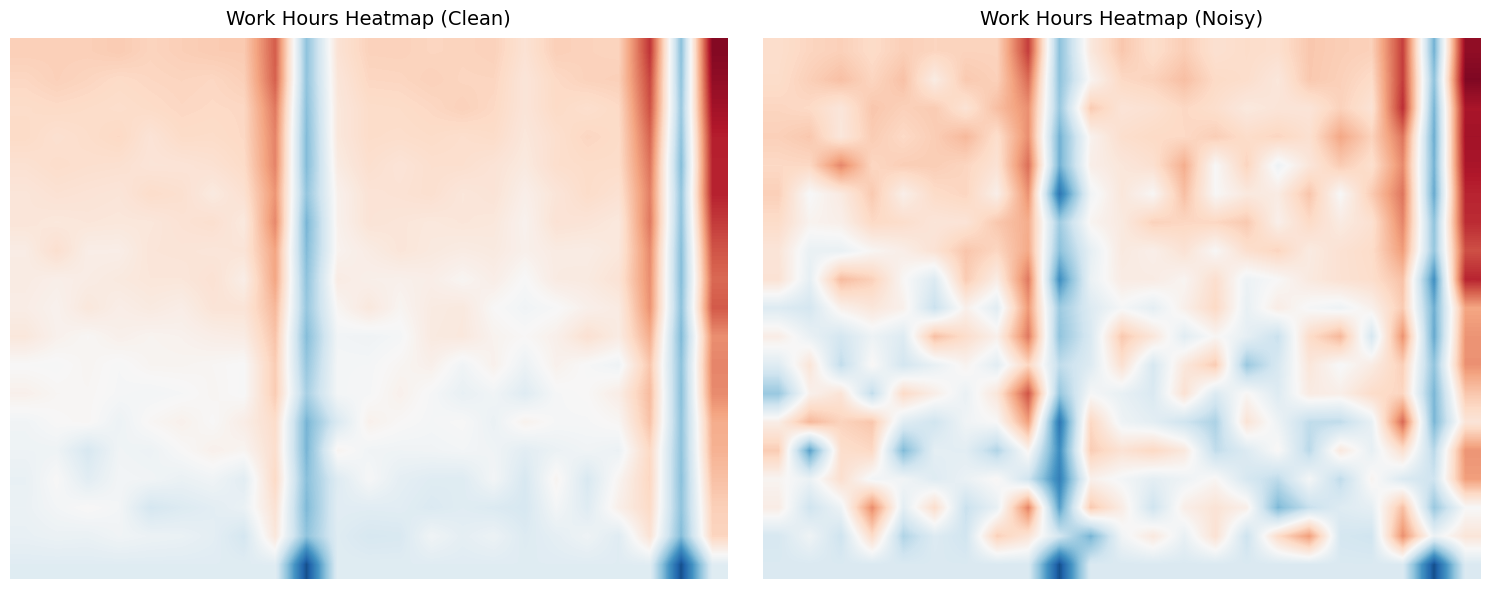

What is the minimum value shown in the chart?

-8.0